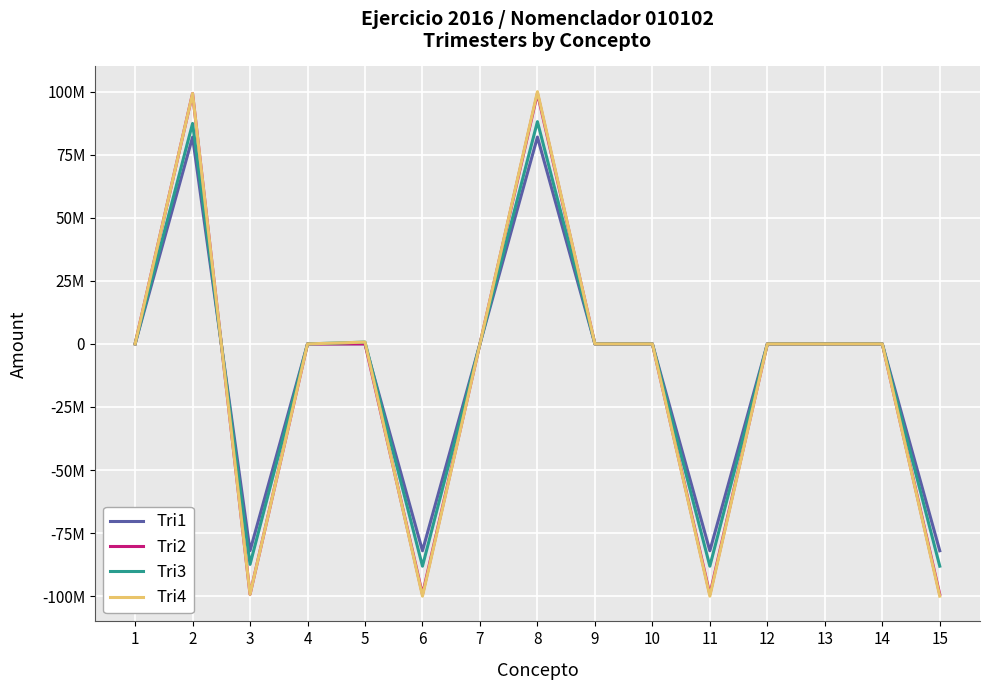

How many times do Tri2 and Tri4 cross each other?

2